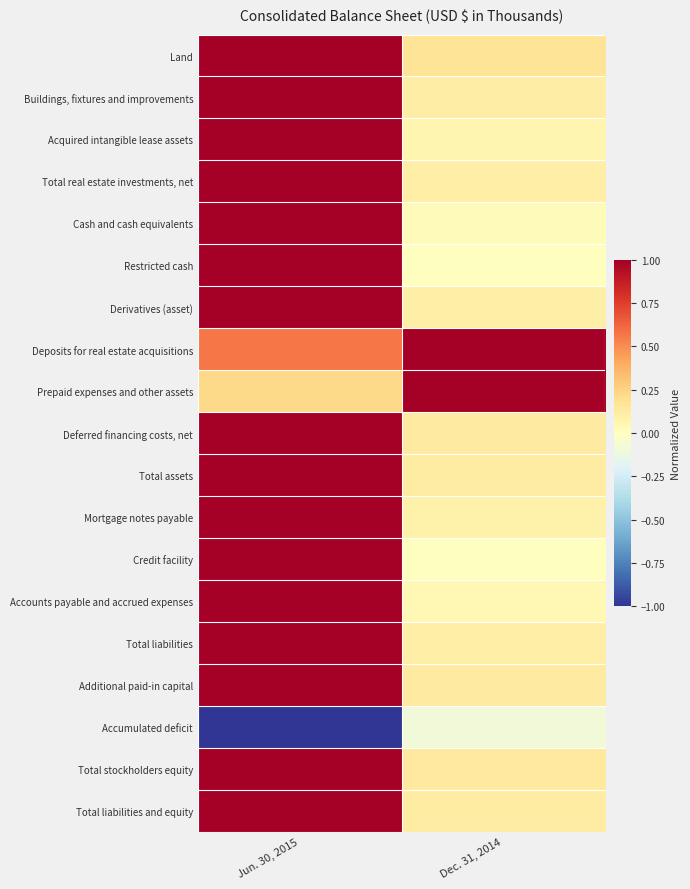

Rank the series at Jun. 30, 2015 from lowest to highest value.

Accumulated deficit, Prepaid expenses and other assets, Deposits for real estate acquisitions, Land, Buildings, fixtures and improvements, Acquired intangible lease assets, Total real estate investments, net, Cash and cash equivalents, Restricted cash, Derivatives (asset), Deferred financing costs, net, Total assets, Mortgage notes payable, Credit facility, Accounts payable and accrued expenses, Total liabilities, Additional paid-in capital, Total stockholders equity, Total liabilities and equity